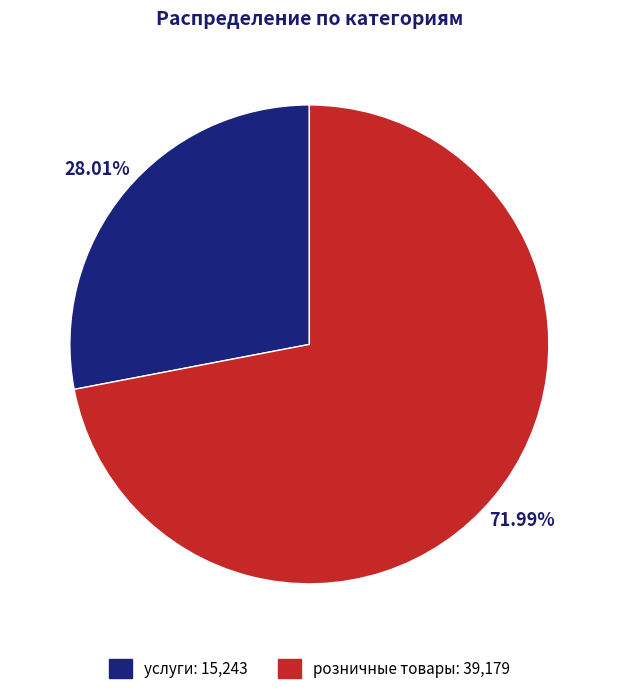

How many slices are in this pie chart?

2